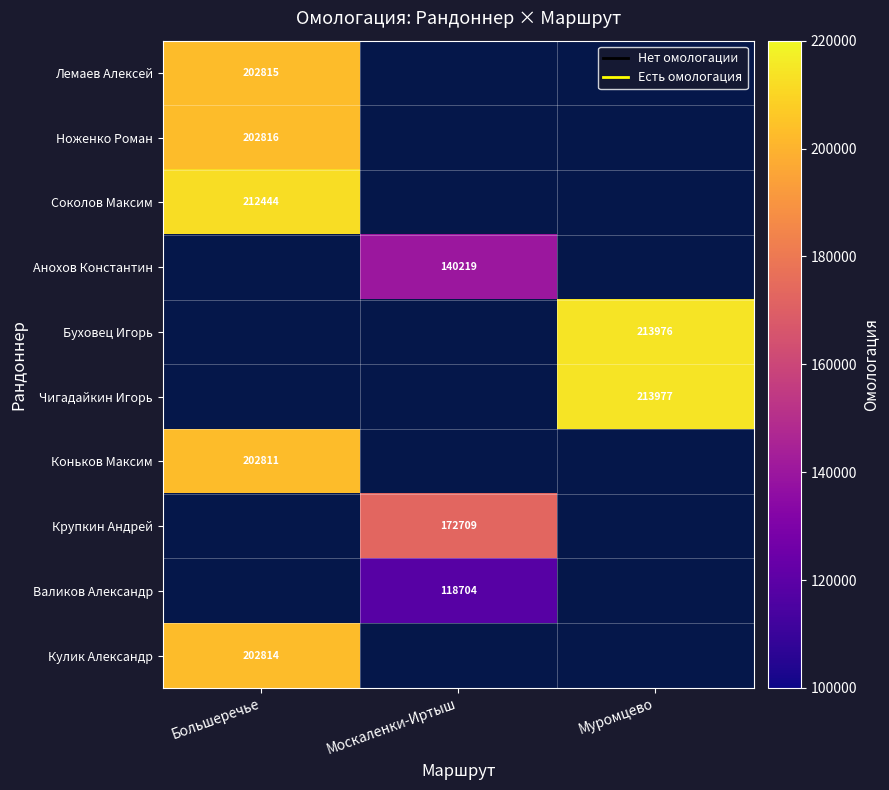

What is the greatest value displayed?

213977.0